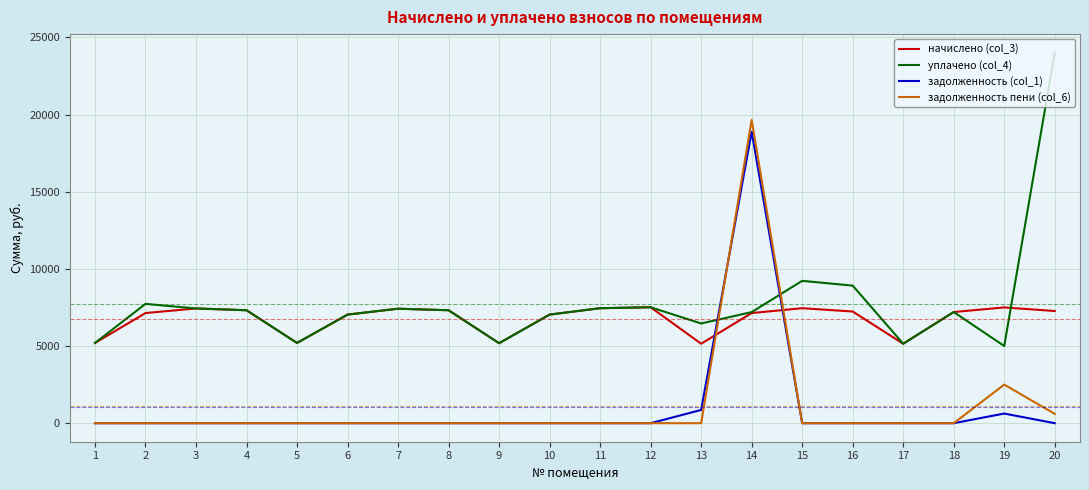

At which category is the sum across all series the highest?

14